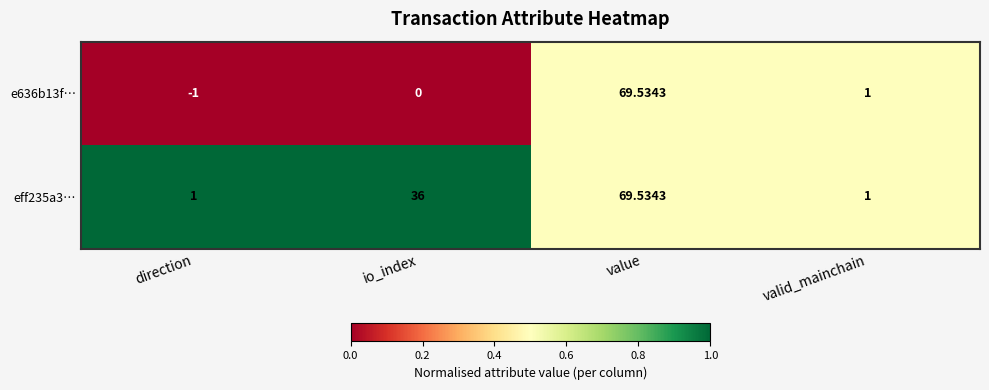

At which category is the sum across all series the highest?

value